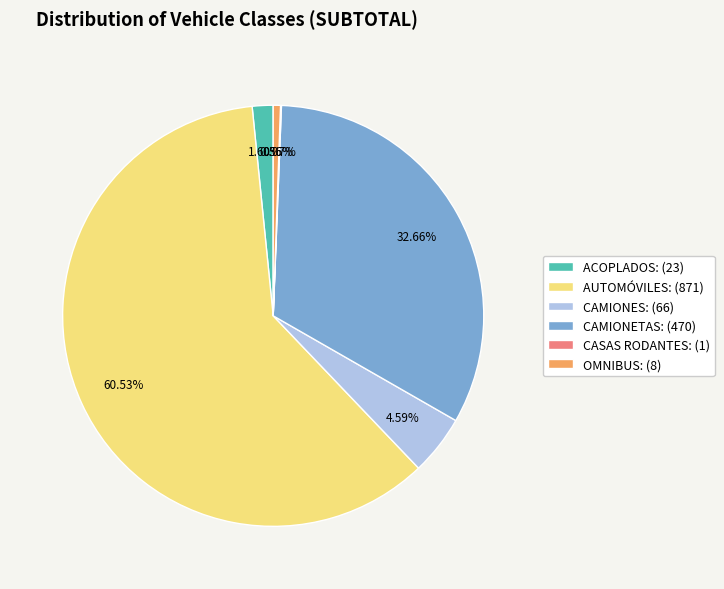

Do OMNIBUS: (8) and CAMIONES: (66) together represent more than half of the pie?

No